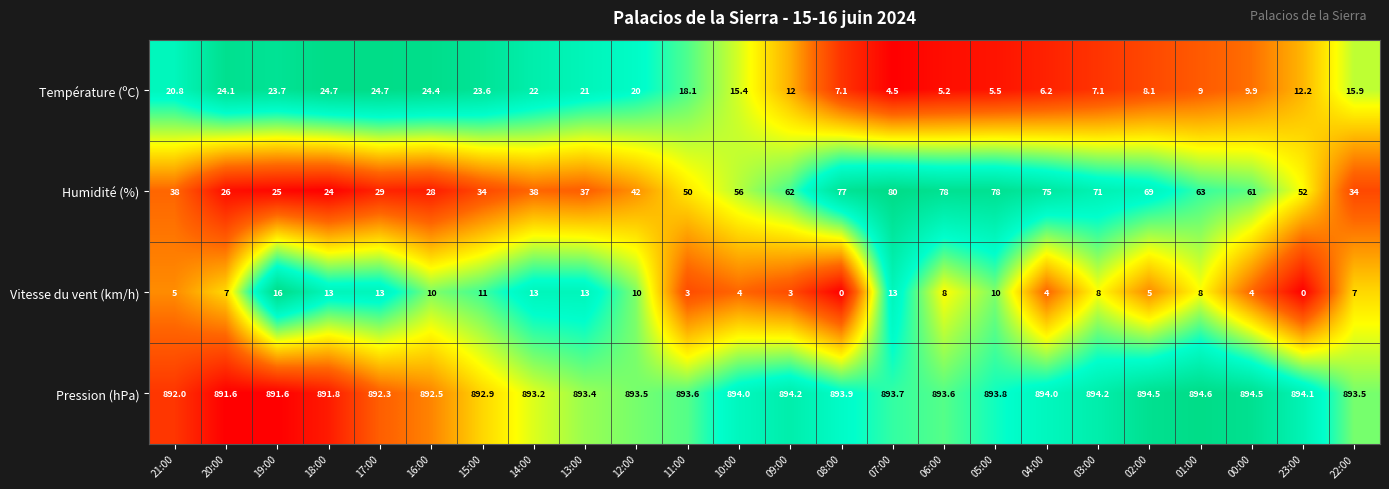

What is the highest value of the Humidité (%) series?

80.0